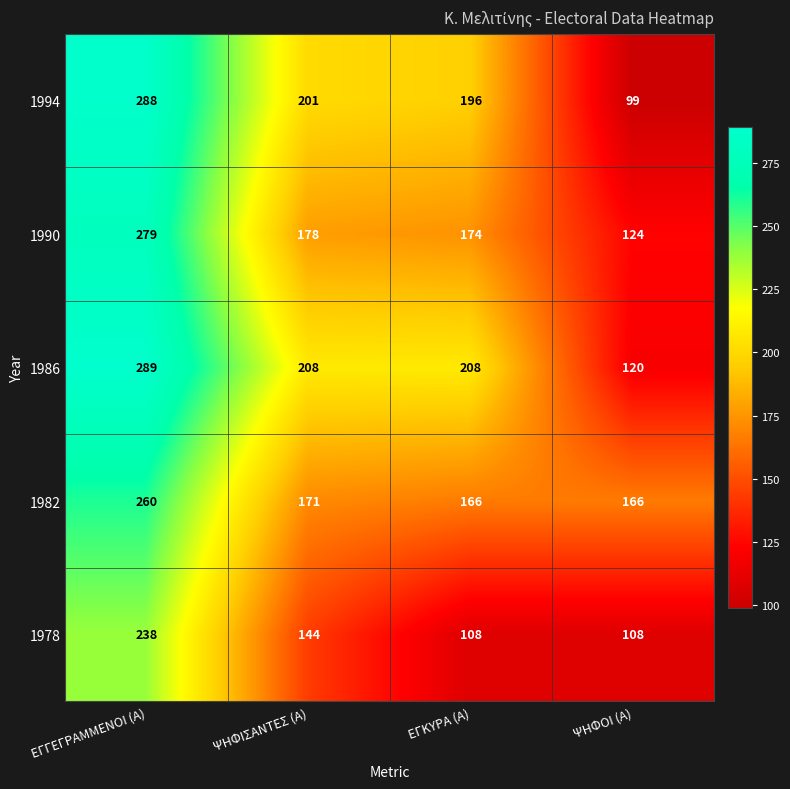

Reading left to right, transcribe all the data shown in this chart.

1994: 288	201	196	99
1990: 279	178	174	124
1986: 289	208	208	120
1982: 260	171	166	166
1978: 238	144	108	108